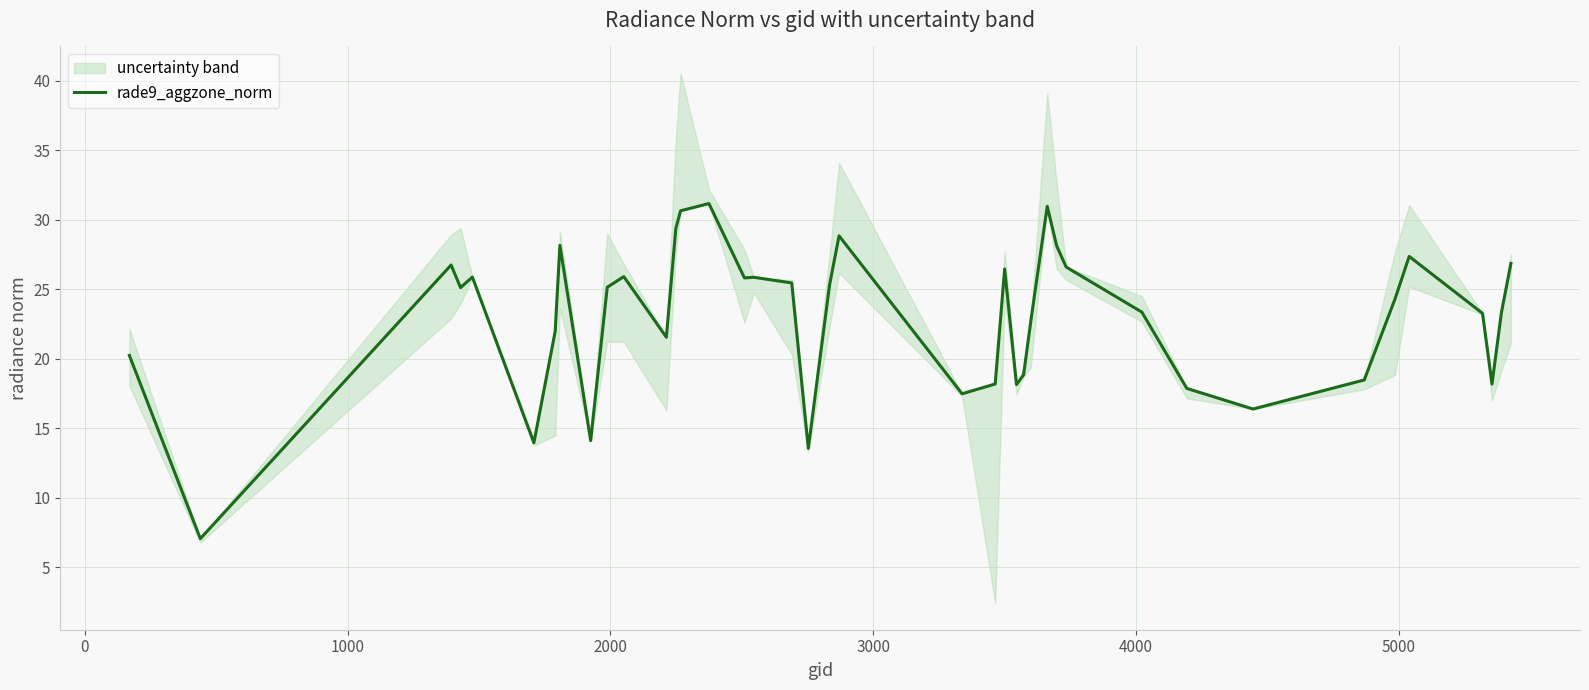

How many points are higher than both their immediate neighbors (excluding endpoints)?

10